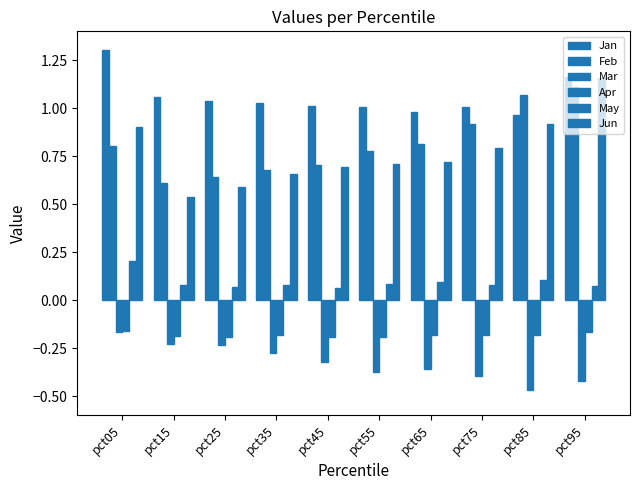

Reading left to right, transcribe all the data shown in this chart.

Jan: pct05=1.3	pct15=1.1	pct25=1.0	pct35=1.0	pct45=1.0	pct55=1.0	pct65=1.0	pct75=1.0	pct85=1.0	pct95=1.2
Feb: pct05=0.8	pct15=0.6	pct25=0.6	pct35=0.7	pct45=0.7	pct55=0.8	pct65=0.8	pct75=0.9	pct85=1.1	pct95=1.1
Mar: pct05=-0.2	pct15=-0.2	pct25=-0.2	pct35=-0.3	pct45=-0.3	pct55=-0.4	pct65=-0.4	pct75=-0.4	pct85=-0.5	pct95=-0.4
Apr: pct05=-0.2	pct15=-0.2	pct25=-0.2	pct35=-0.2	pct45=-0.2	pct55=-0.2	pct65=-0.2	pct75=-0.2	pct85=-0.2	pct95=-0.2
May: pct05=0.2	pct15=0.1	pct25=0.1	pct35=0.1	pct45=0.1	pct55=0.1	pct65=0.1	pct75=0.1	pct85=0.1	pct95=0.1
Jun: pct05=0.9	pct15=0.5	pct25=0.6	pct35=0.7	pct45=0.7	pct55=0.7	pct65=0.7	pct75=0.8	pct85=0.9	pct95=1.2